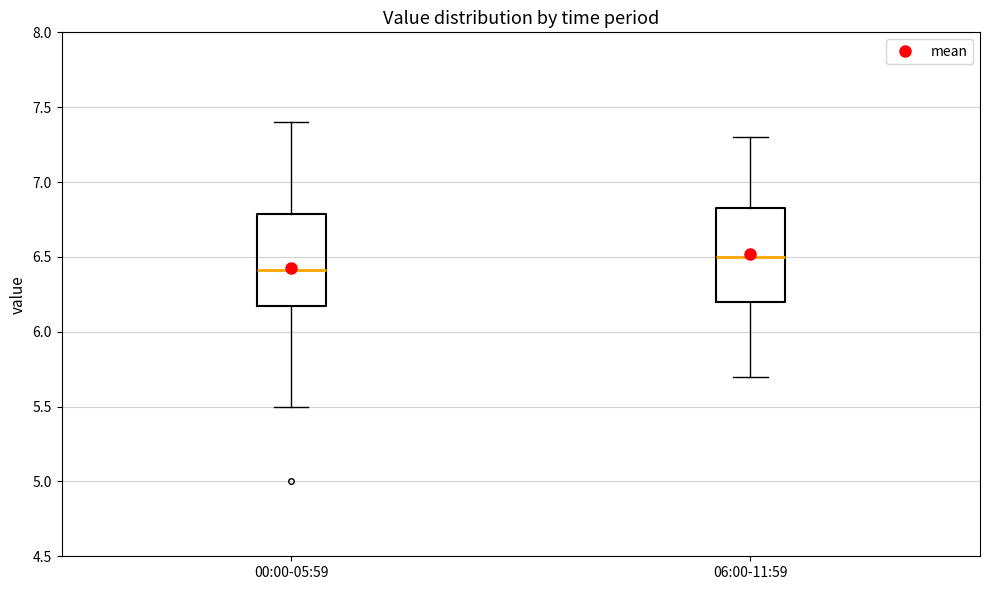

Where is the lower edge of the box for 06:00-11:59 on the y-axis? The values are not printed on the chart, so give them approximately, as read against the axis.

6.20